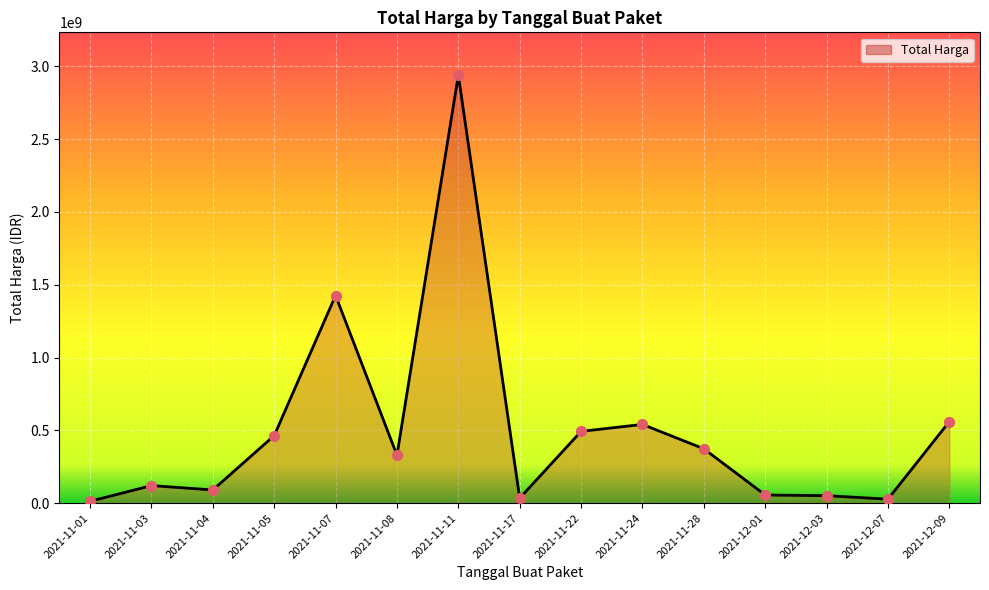

Is it true that the value at 2021-11-28 is 373404000?

True